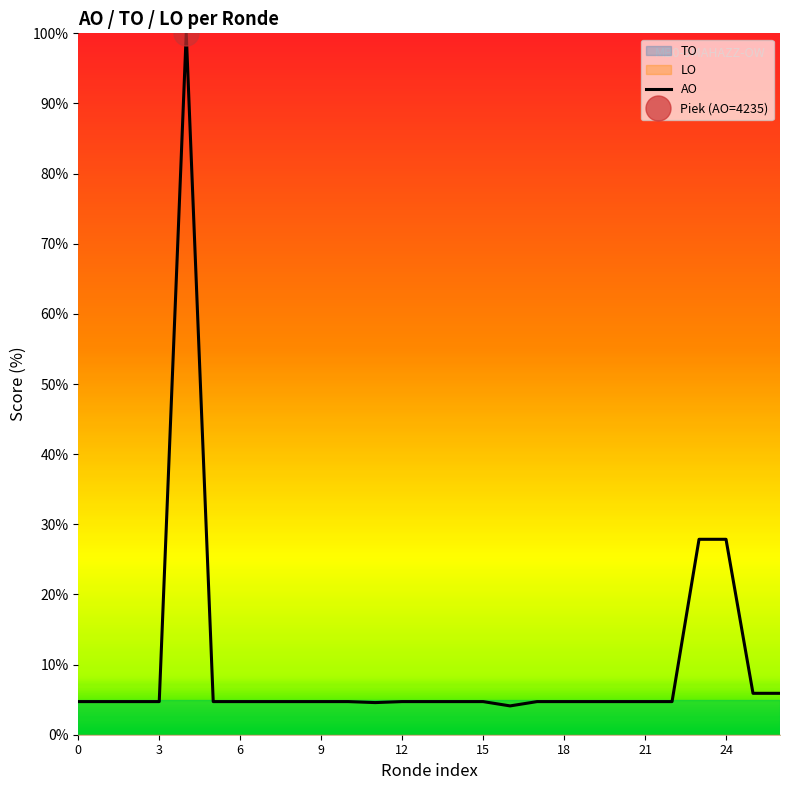

Is it true that AO equals 8.5 at 24?

False